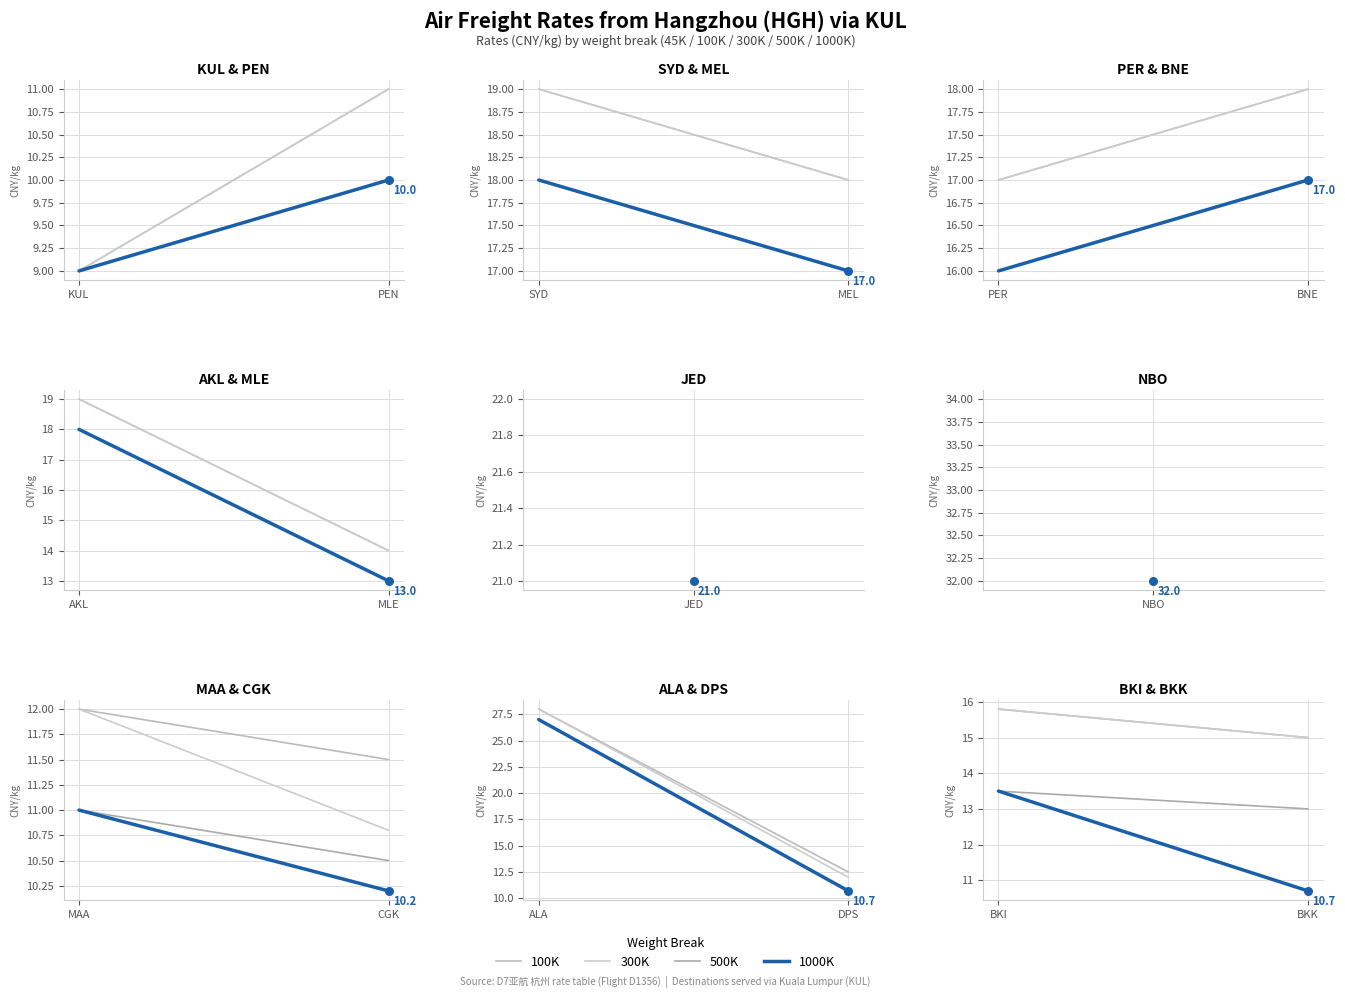

Which series has the widest spread of Y values?

1000K